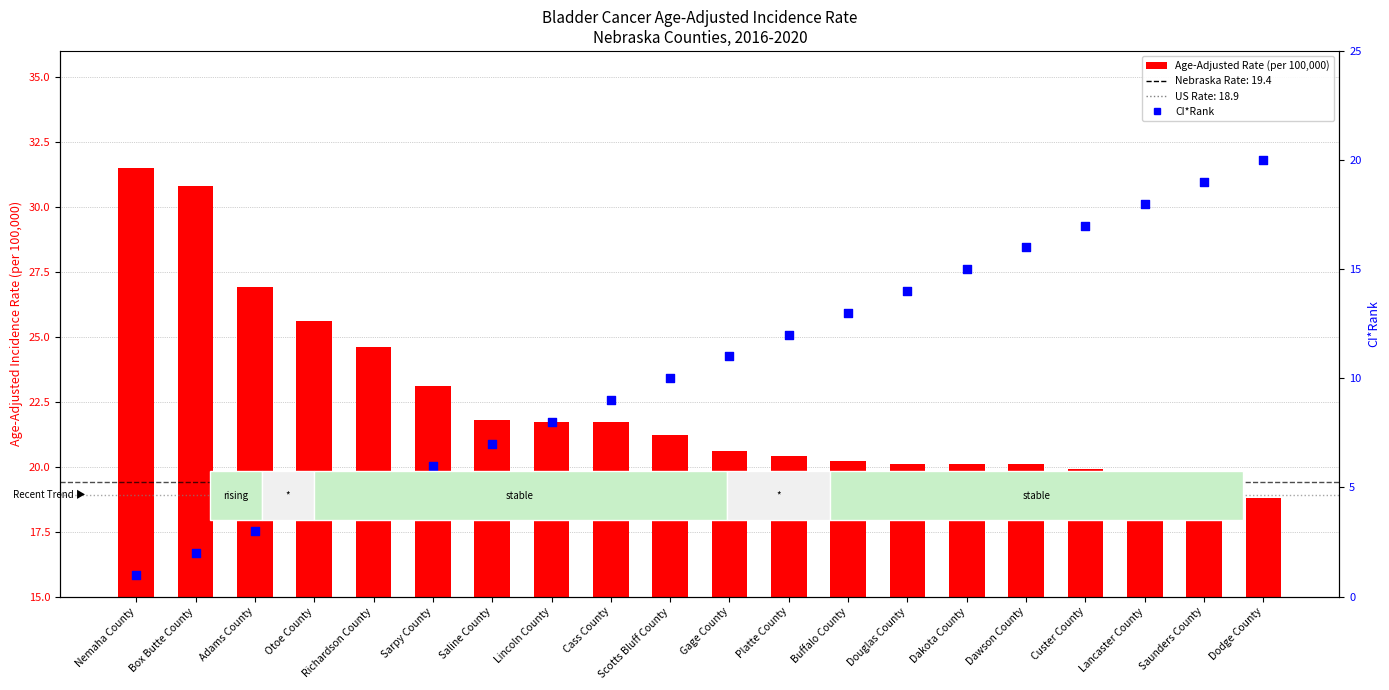

Which series has the largest total across all categories?

Age-Adjusted Incidence Rate